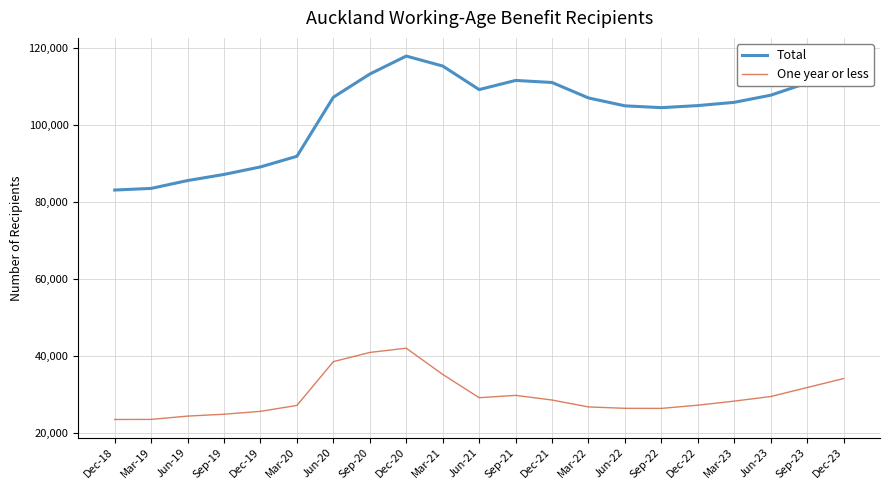

Between Mar-19 and Mar-23, which series saw the biggest shift?

Total